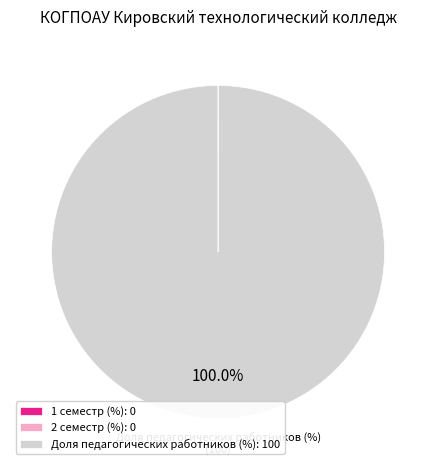

Is it true that Доля педагогических работников (%) is 100% of the pie?

True